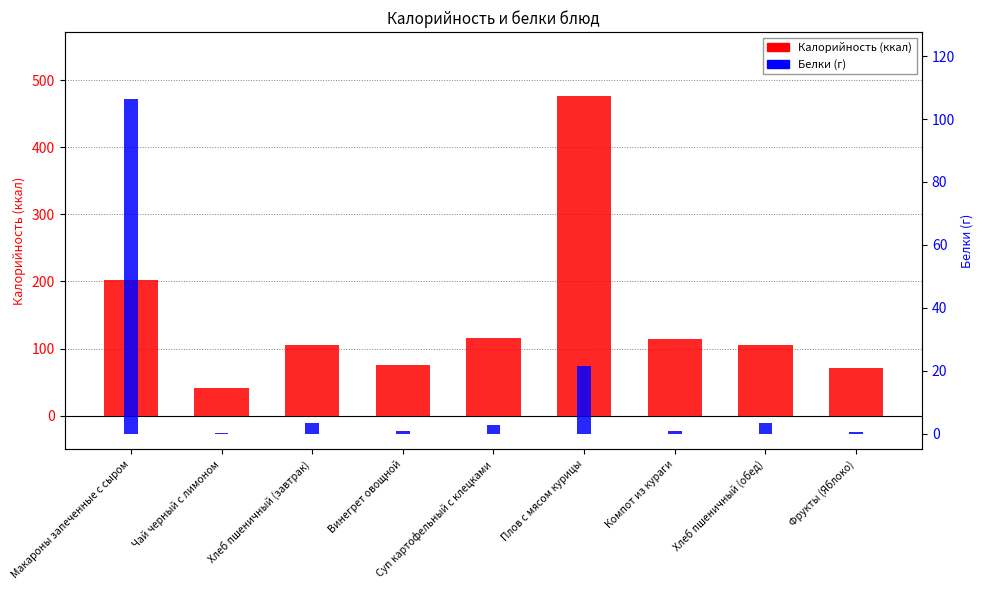

Reading left to right, transcribe all the data shown in this chart.

Калорийность: Макароны запеченные с сыром=202.0	Чай черный с лимоном=40.6	Хлеб пшеничный (завтрак)=105.5	Винегрет овощной=75.1	Суп картофельный с клецками=115.4	Плов с мясом курицы=476.3	Компот из кураги=114.8	Хлеб пшеничный (обед)=105.5	Фрукты (Яблоко)=70.5
Белки: Макароны запеченные с сыром=106.4	Чай черный с лимоном=0.1	Хлеб пшеничный (завтрак)=3.4	Винегрет овощной=0.9	Суп картофельный с клецками=2.8	Плов с мясом курицы=21.6	Компот из кураги=0.8	Хлеб пшеничный (обед)=3.4	Фрукты (Яблоко)=0.6